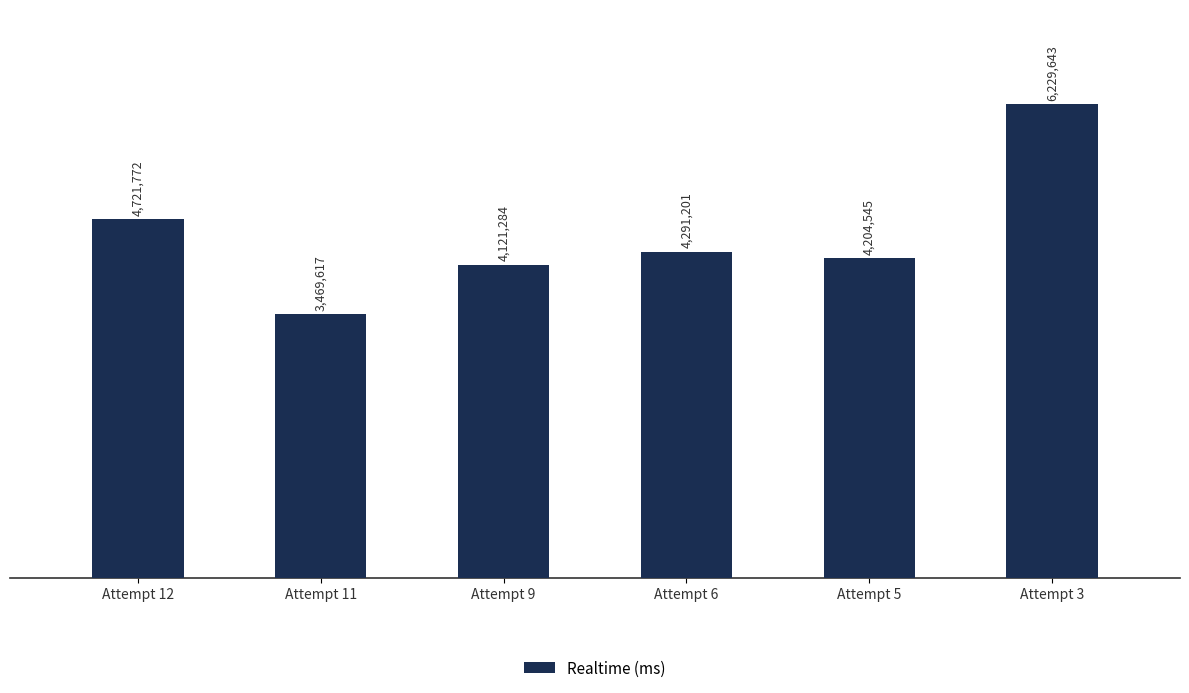

Are the bars horizontal?

No